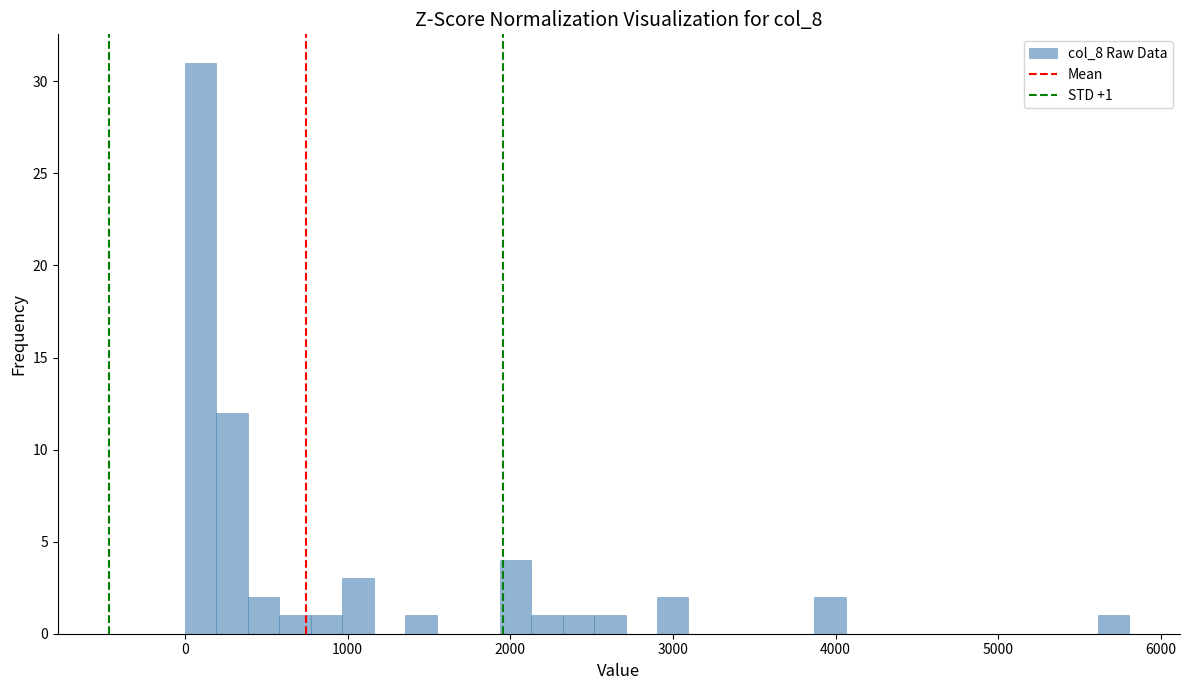

Around what value on the x-axis is the tallest bar? Give the approximate position of its centre, as read against the axis.

100